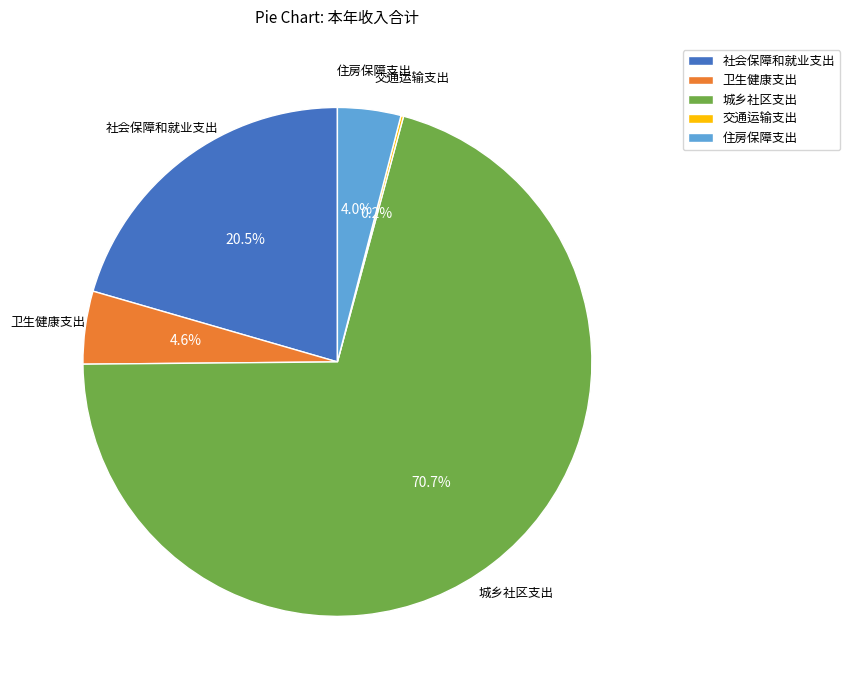

Which category has the biggest portion of the pie?

城乡社区支出